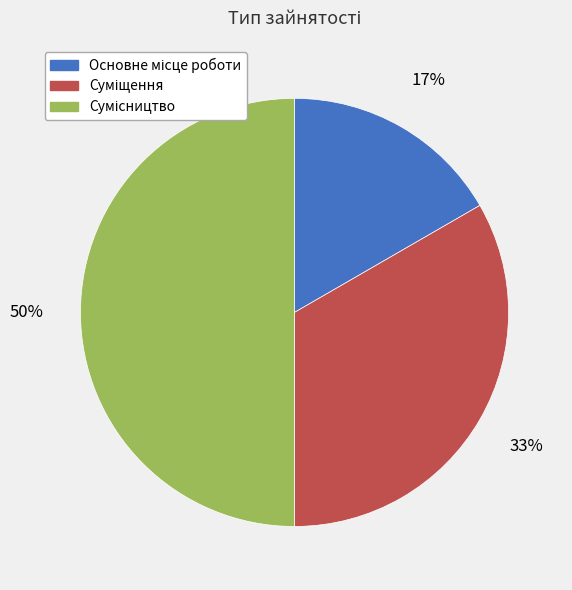

To the nearest percent, what is the difference between the largest and smallest slice percentages?

33%